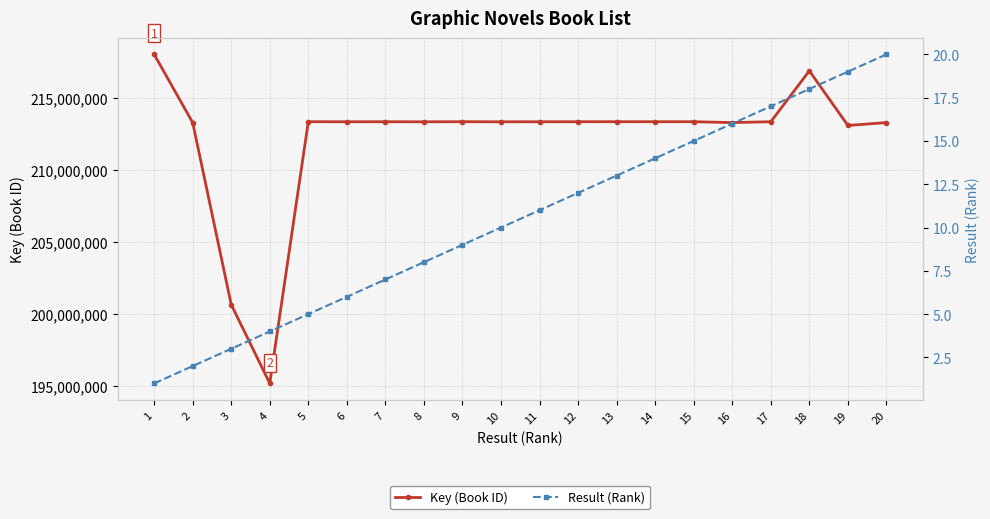

What is the sum of the Key (Book ID) values at 4 and 15?

408540802